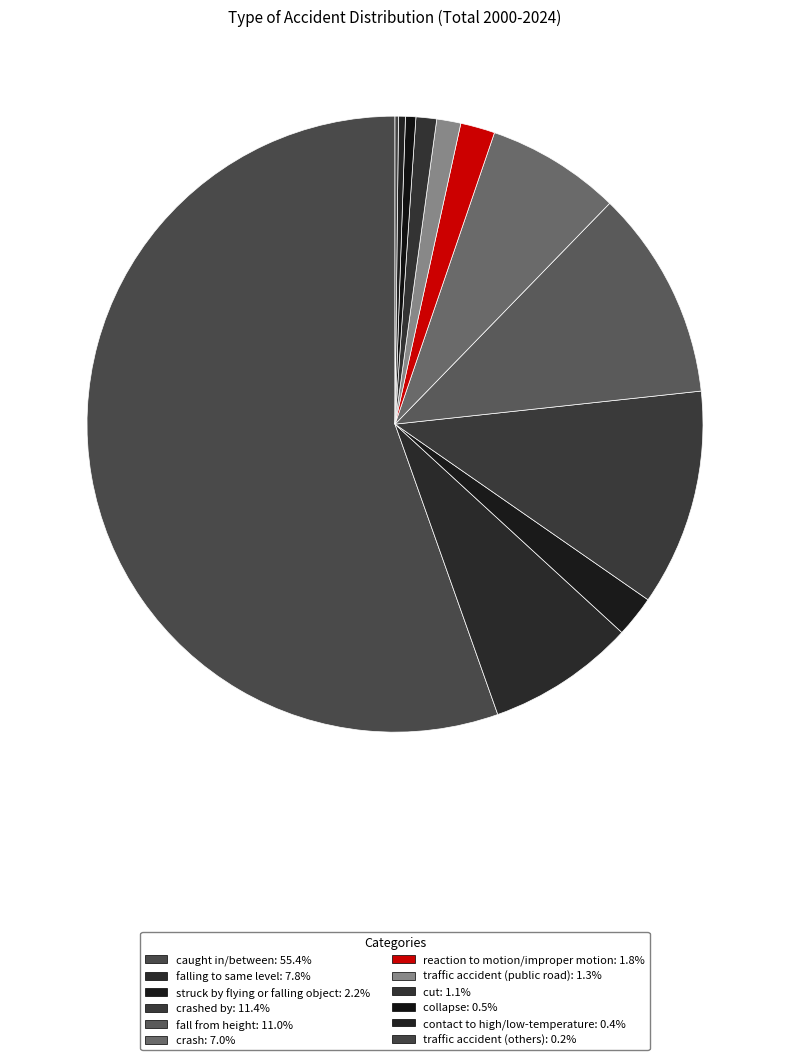

Does any single category account for the majority?

Yes